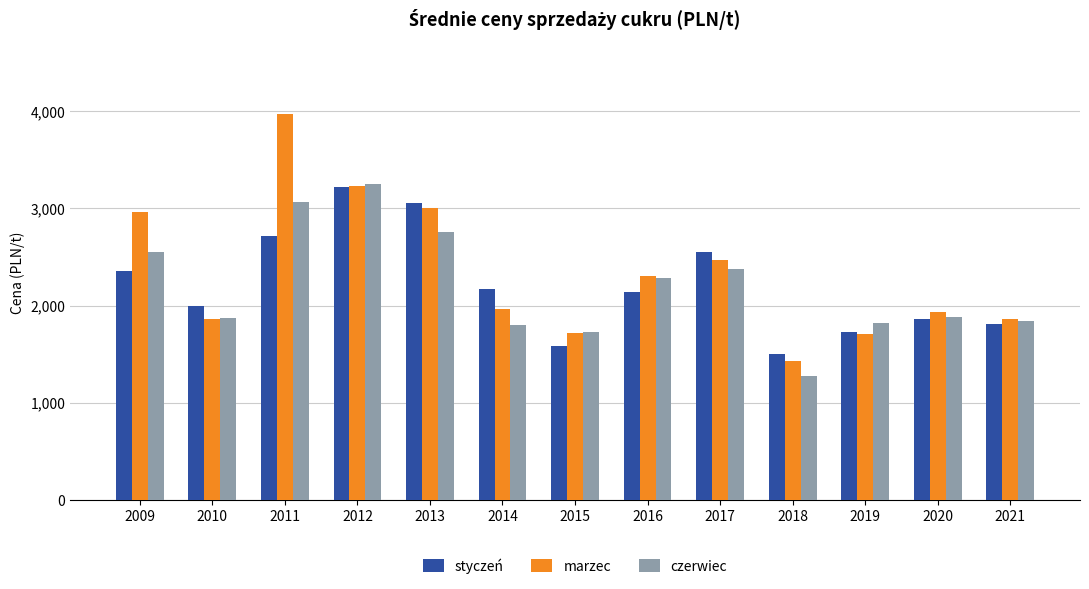

What is the sum of all czerwiec values?

28496.3